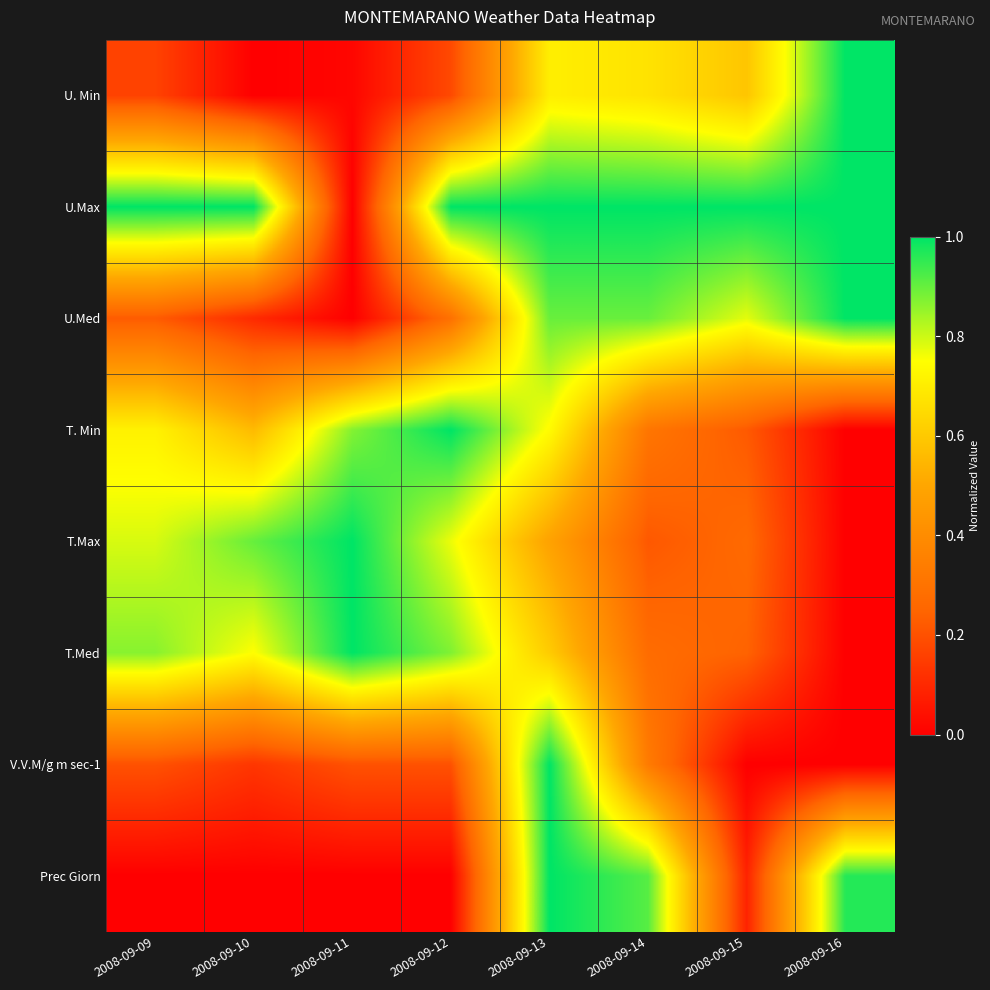

How many series are shown in this chart?

8